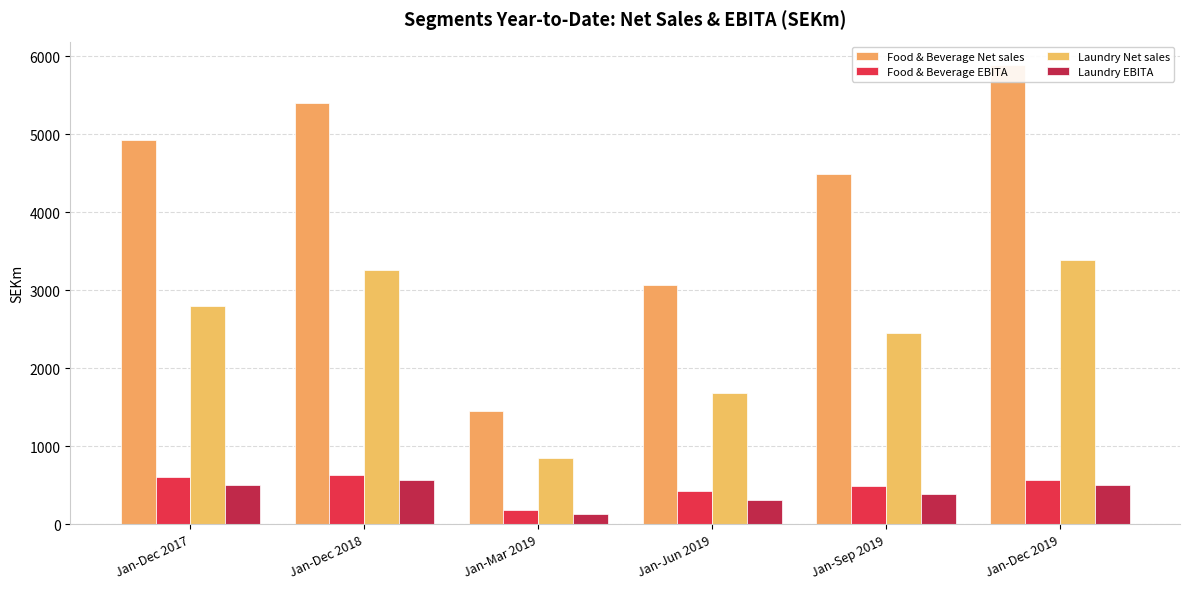

What is the maximum value shown in the chart?

5894.8